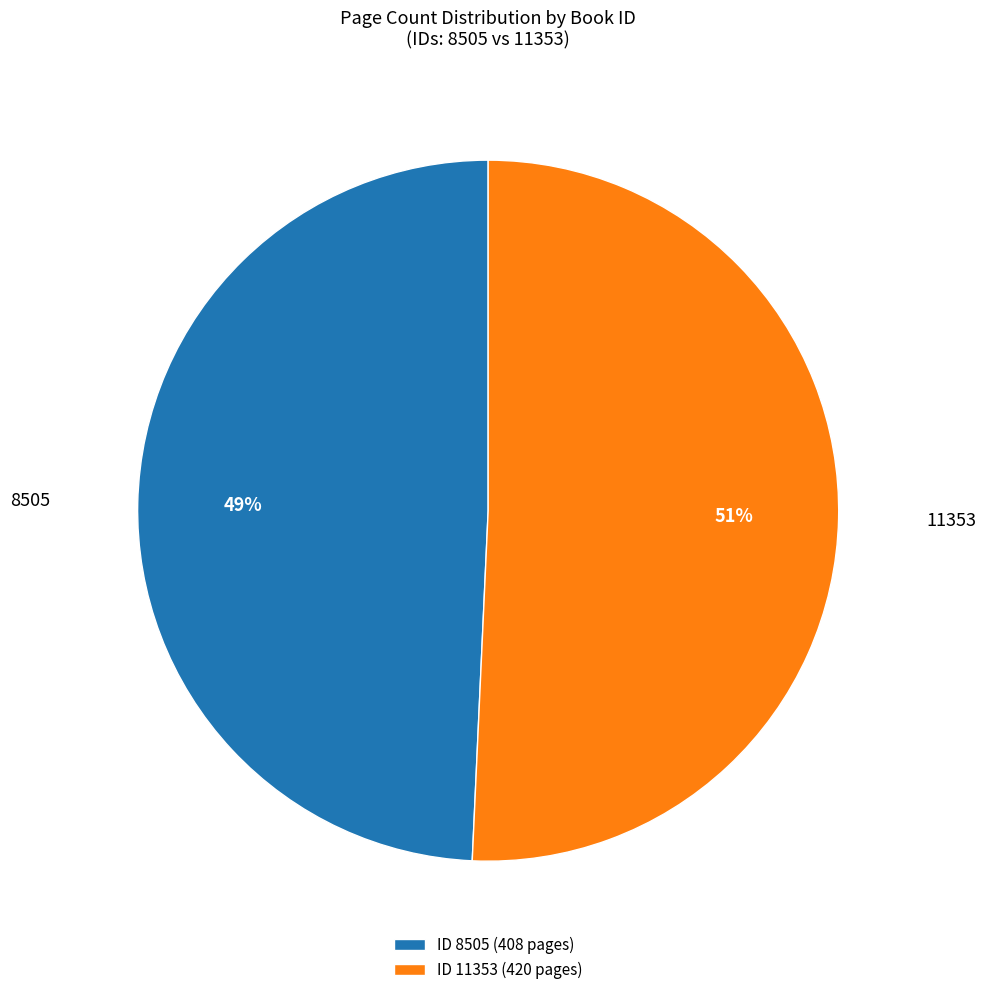

What is the smallest slice in the pie chart?

8505